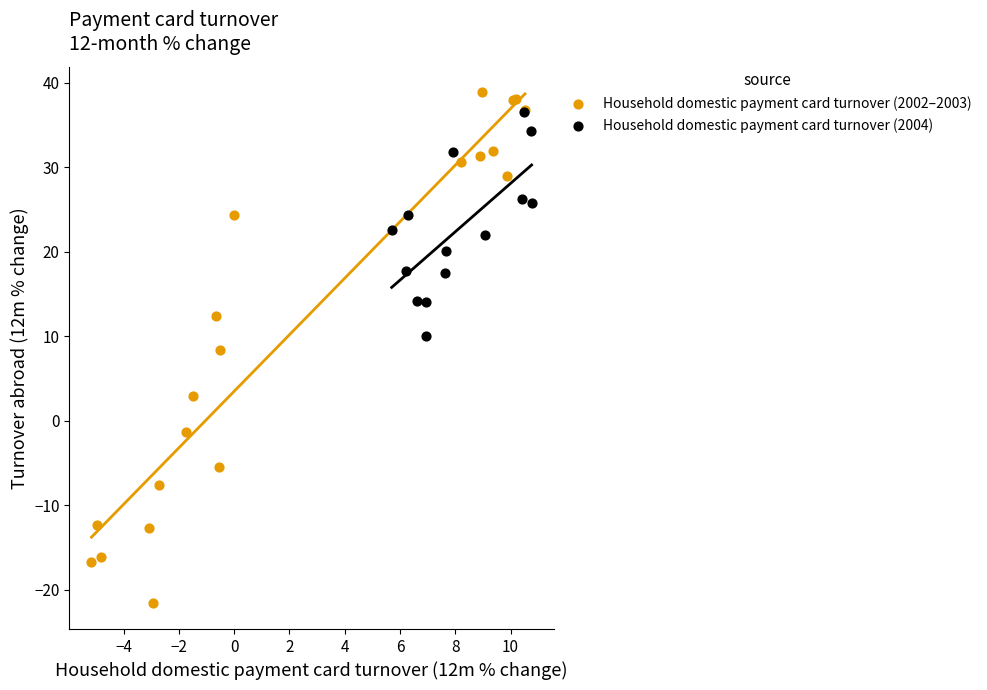

Which series has the largest Y range (max minus min)?

Household domestic payment card turnover (2002–2003)